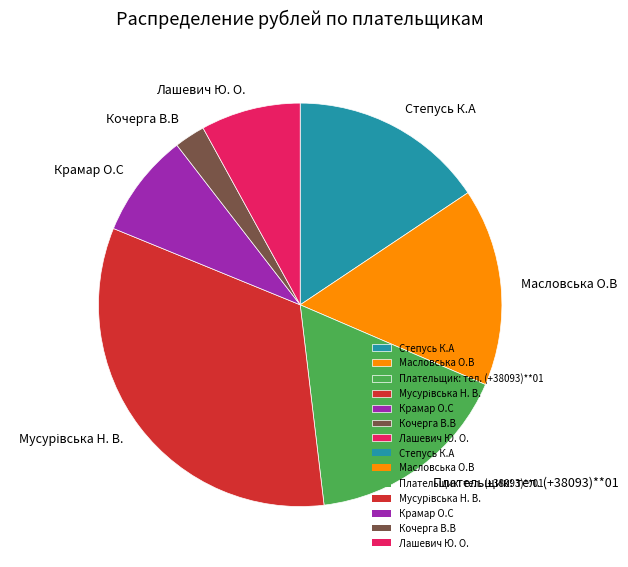

Do Лашевич Ю. О. and Кочерга В.В together represent more than half of the pie?

No